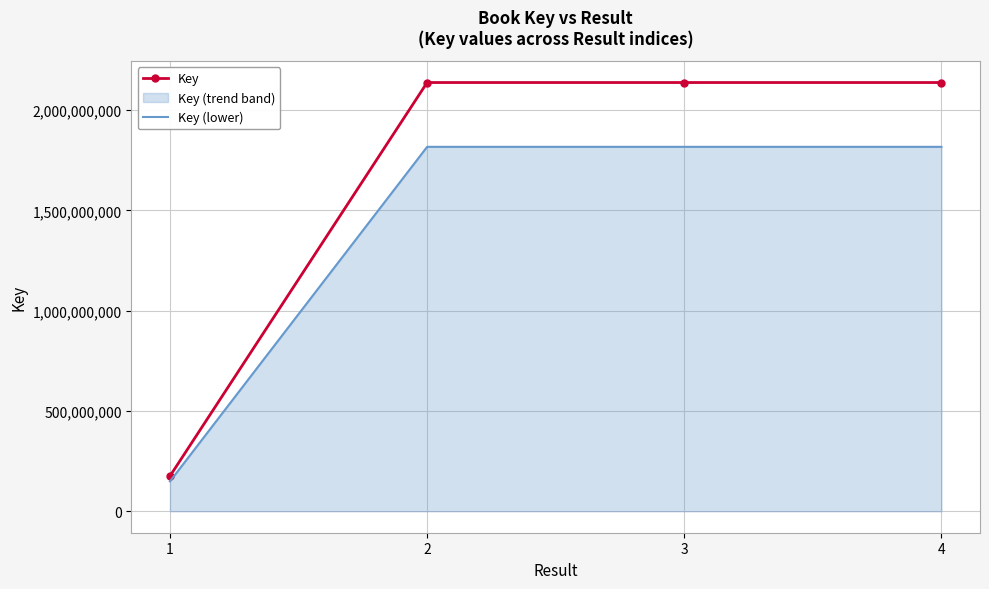

What is the lowest value of the Key (lower) series?

149237379.8